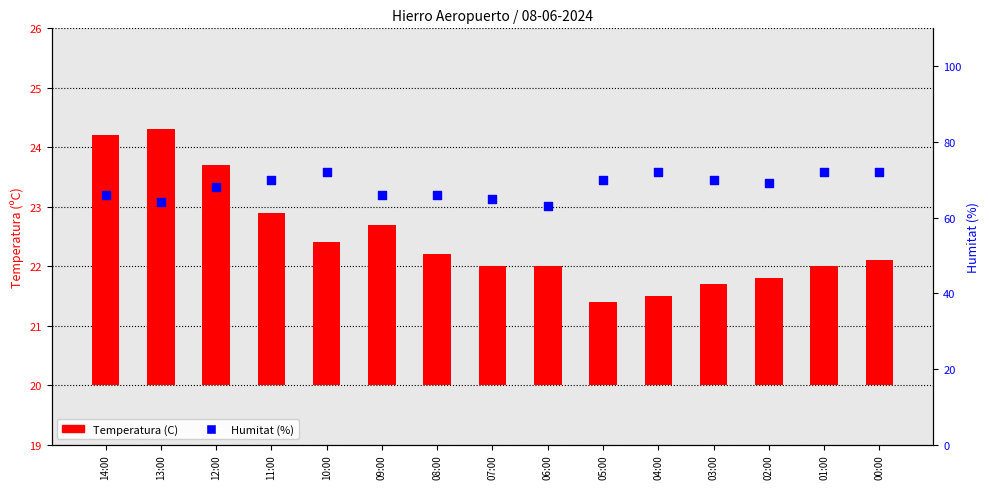

What are all the series names shown in the legend?

Temperatura (C), Humitat (%)